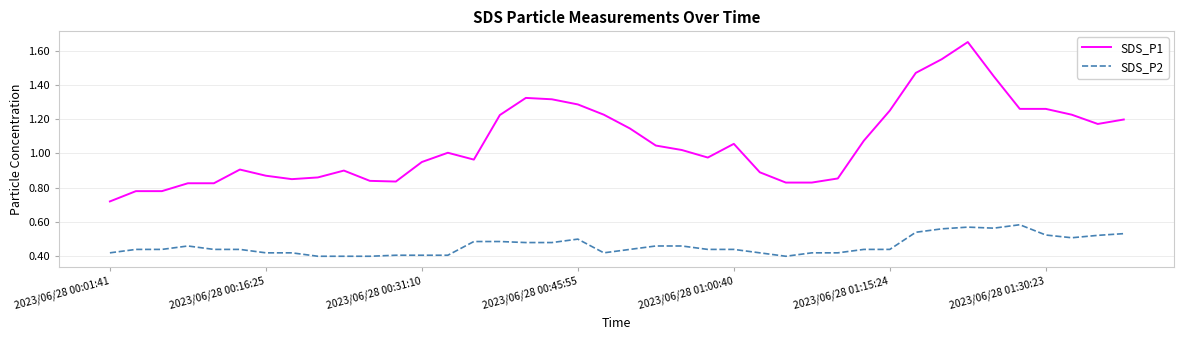

Does the chart display data point markers on the line(s)?

No